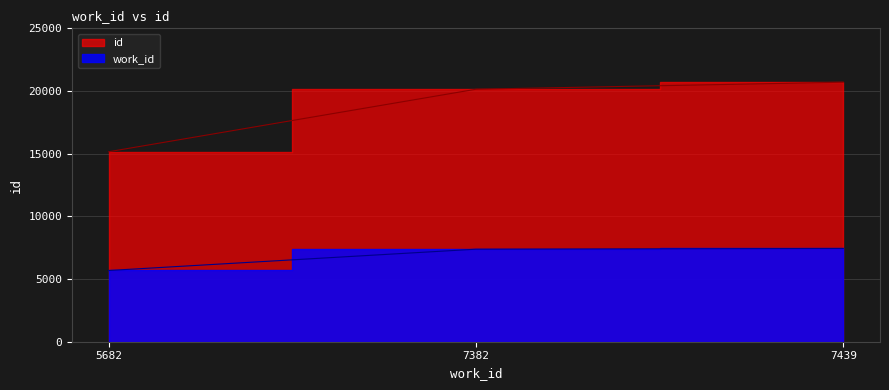

Which series has the largest total across all categories?

id